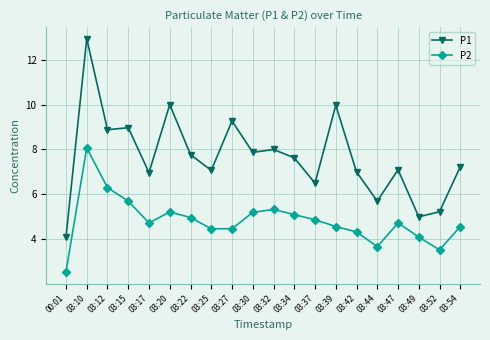

How many categories are shown in the chart?

20